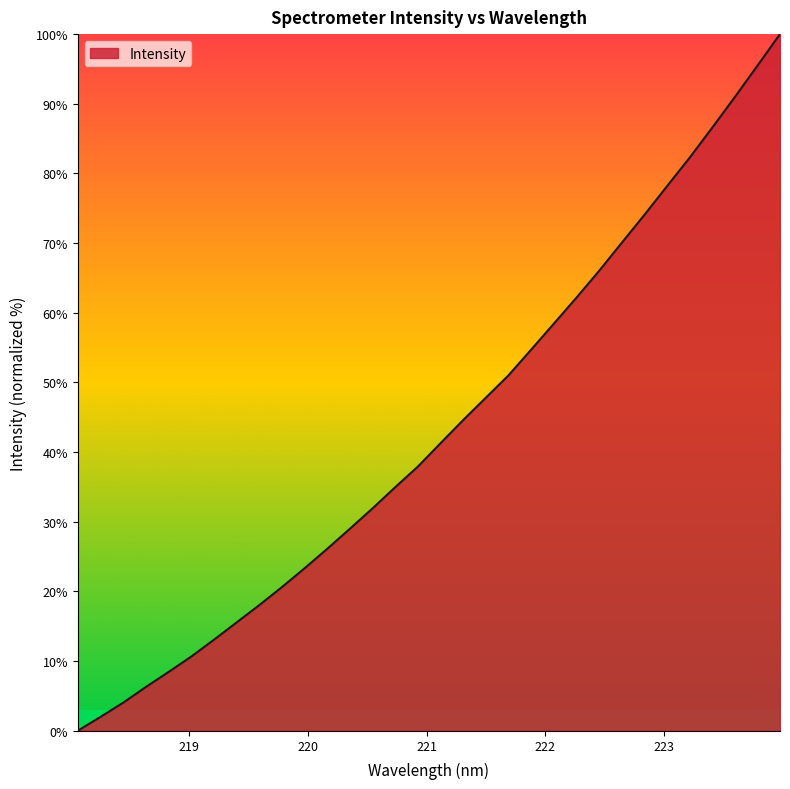

What is the difference between the maximum and minimum values?

100.0